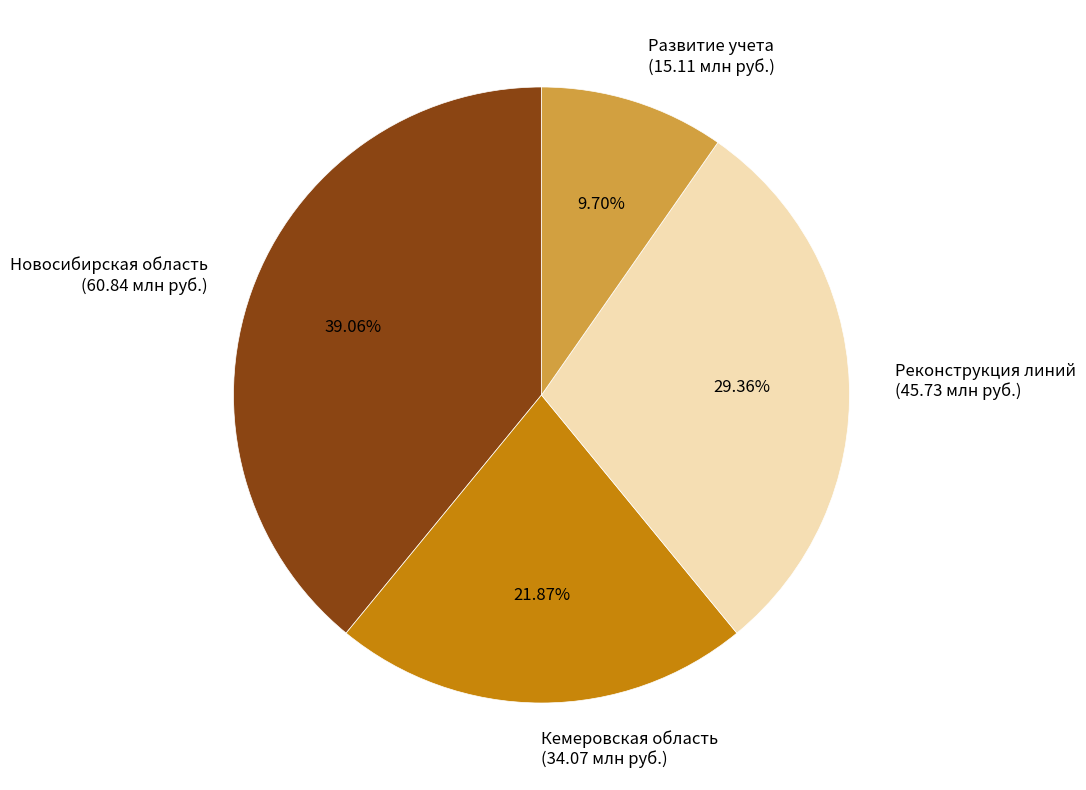

Which has a higher value, Новосибирская область (60.84 млн руб.) or Развитие учета (15.11 млн руб.)?

Новосибирская область (60.84 млн руб.)